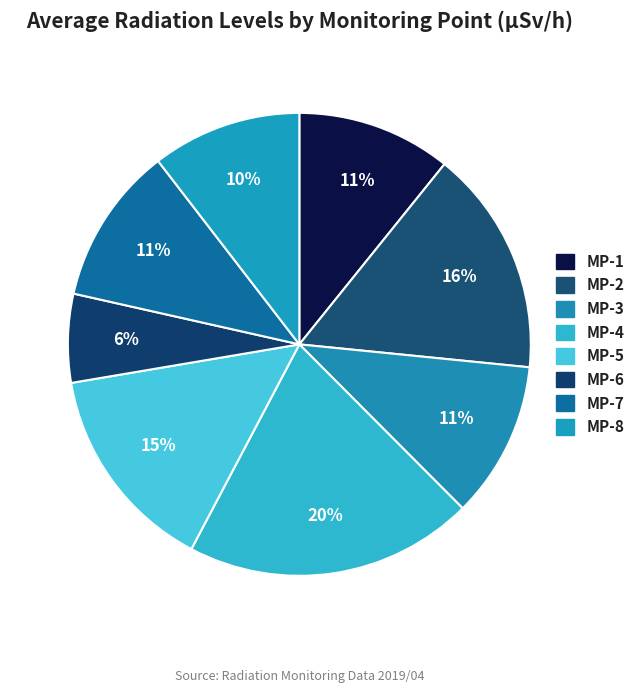

How many segments does this pie chart have?

8